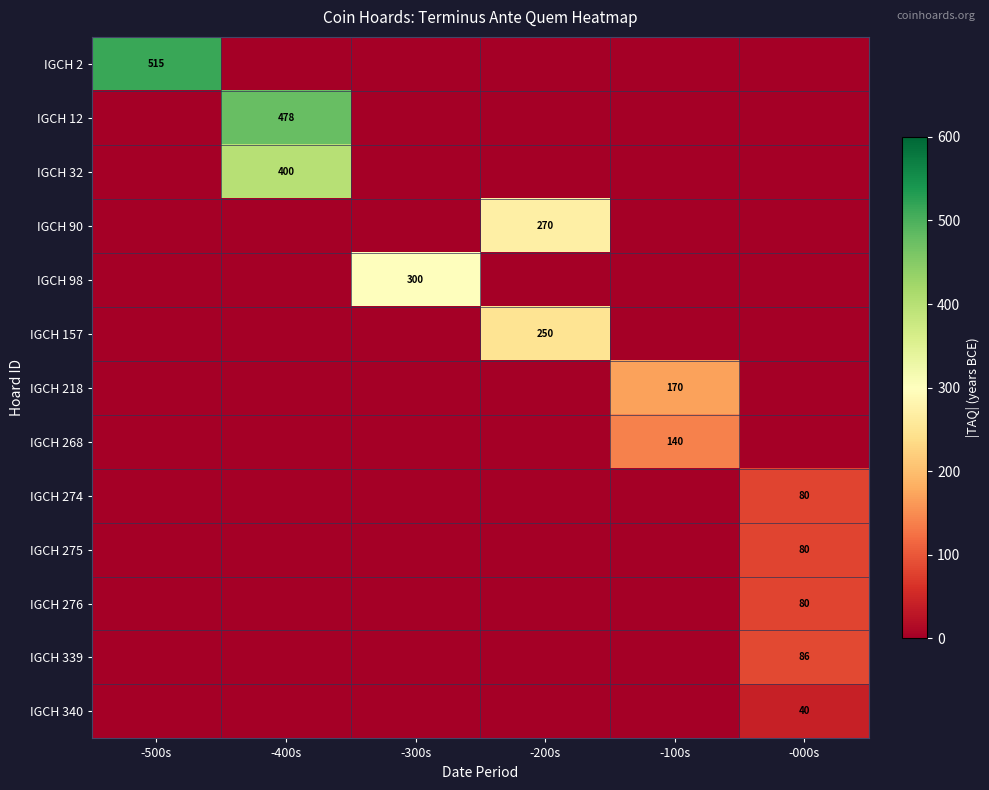

Is it true that IGCH 268 equals 140 at -100s?

True